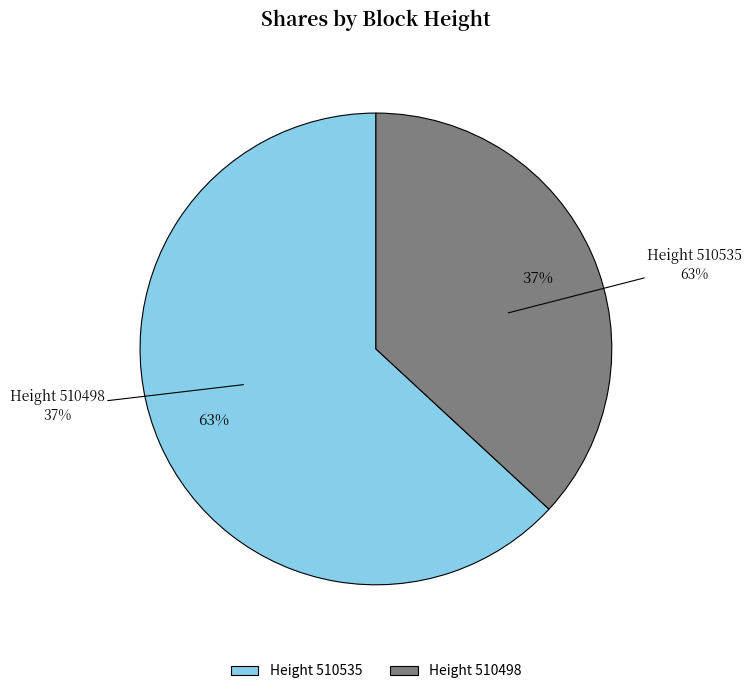

Does 510535 represent more than half of the total?

Yes